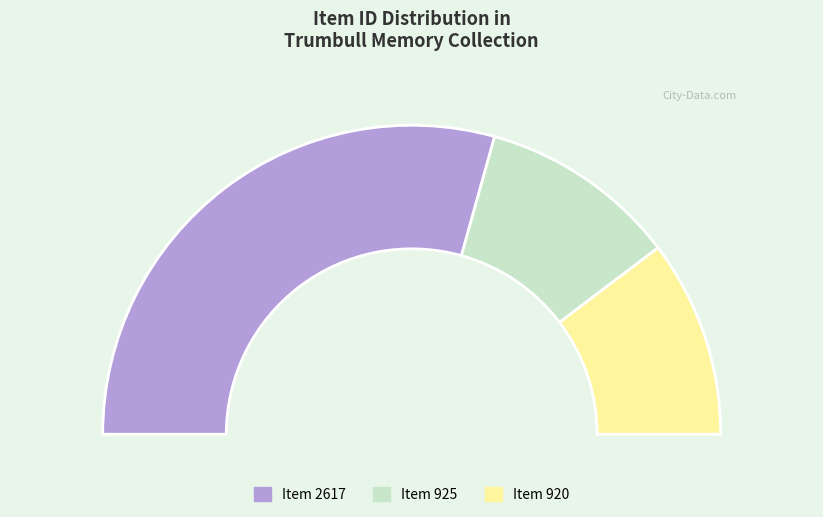

Count the number of slices in the pie.

3